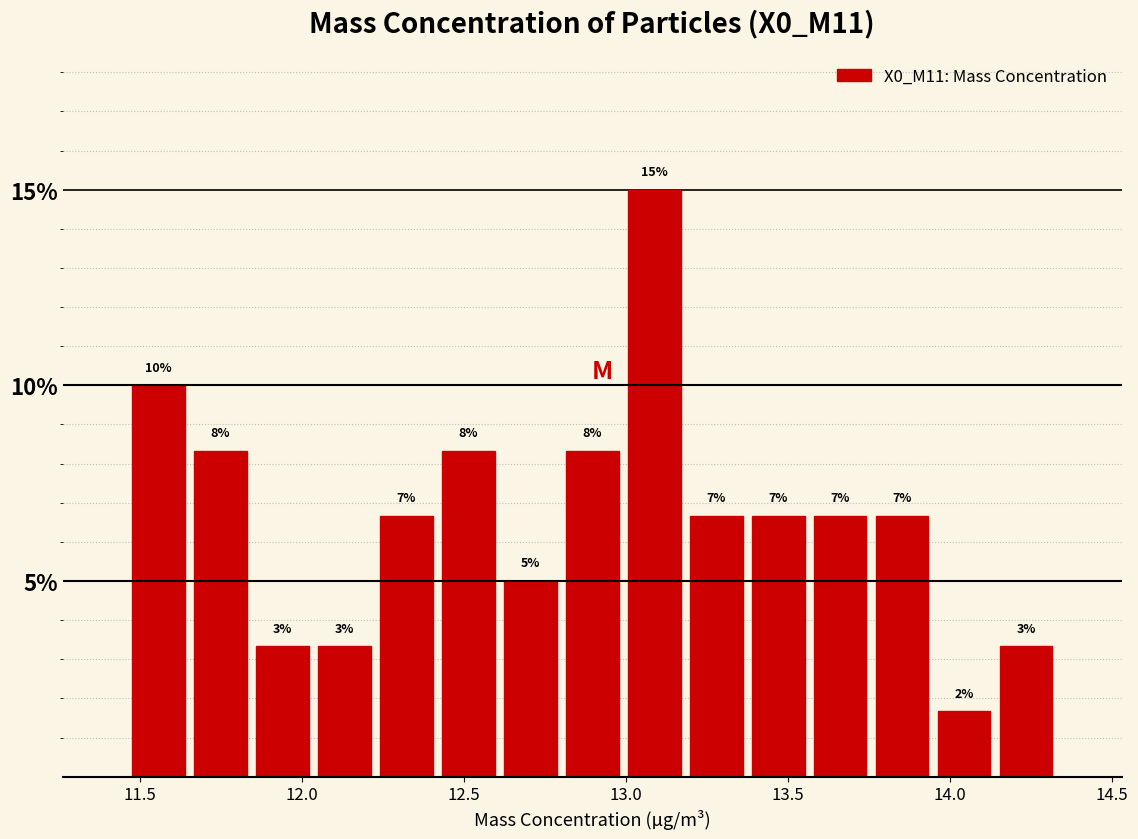

Around what value on the x-axis is the tallest bar? Give the approximate position of its centre, as read against the axis.

13.10